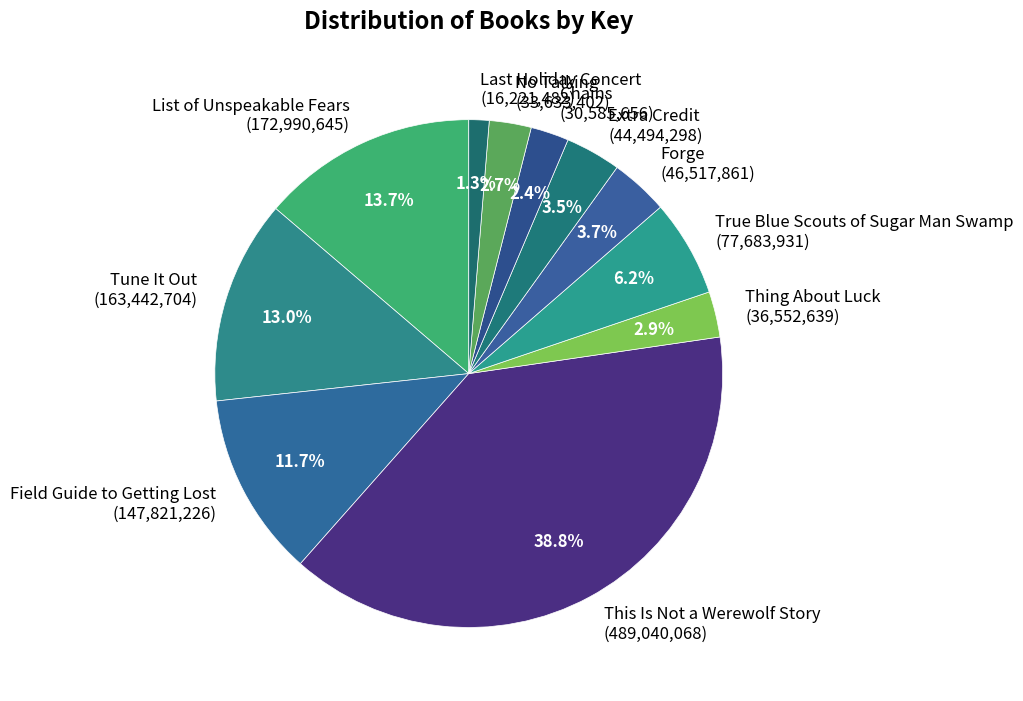

Between Tune It Out (163,442,704) and True Blue Scouts of Sugar Man Swamp (77,683,931), which is larger?

Tune It Out (163,442,704)